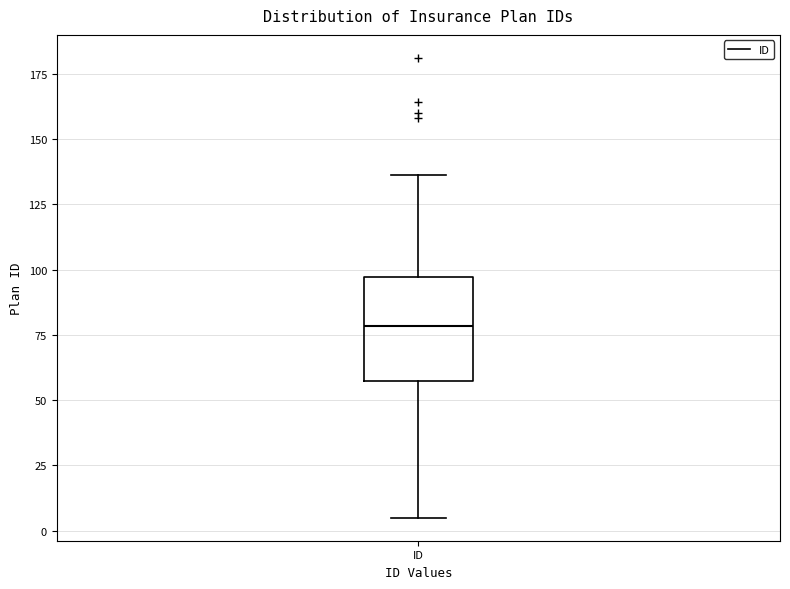

Transcribe this box plot: give where the median line is, the range the box spans, and where the two whiskers end, as read against the y-axis. The values are not printed on the chart, so give them approximately, as read against the axis.

median 80, box 60 to 95, whiskers 5 to 135